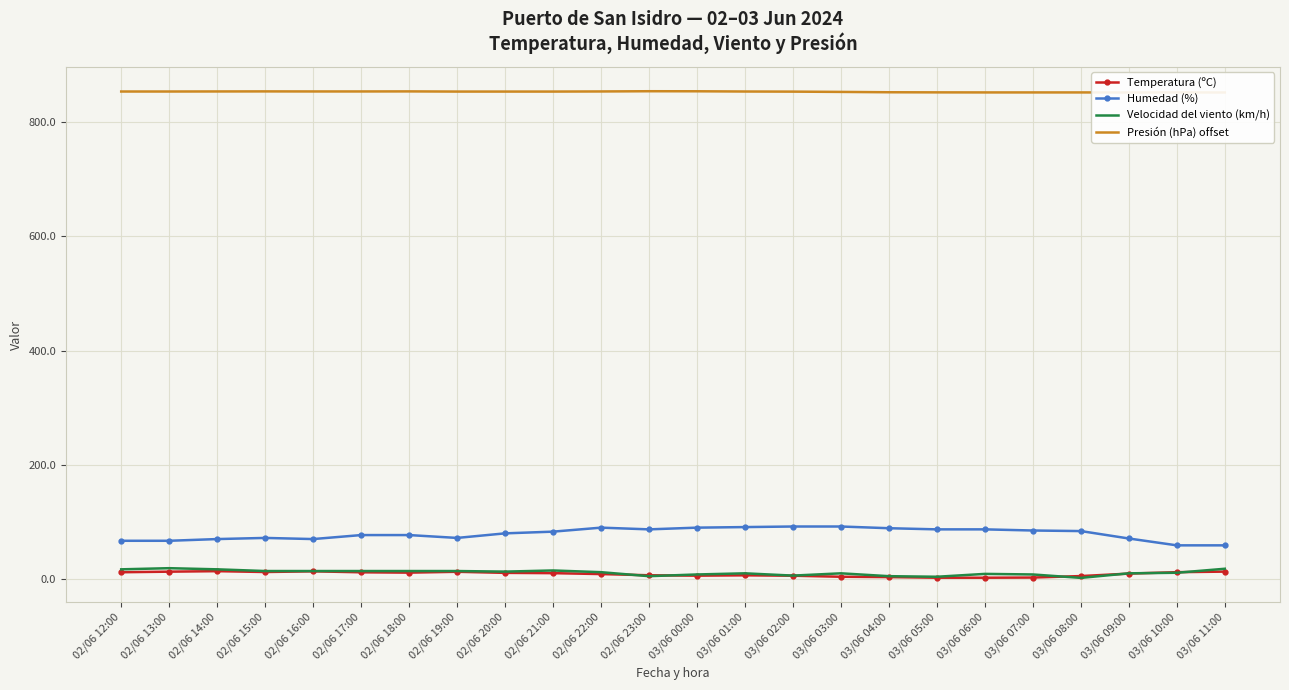

In Presión (hPa) offset, how many points are lower than both neighbors (excluding endpoints)?

1